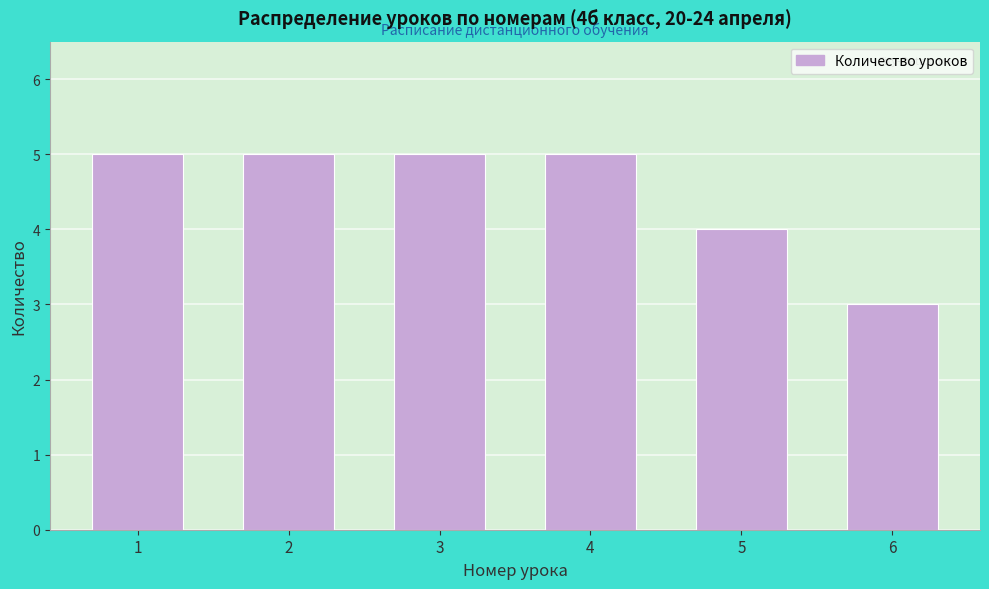

Reading left to right, what are all the values shown in this chart?

5	5	5	5	4	3